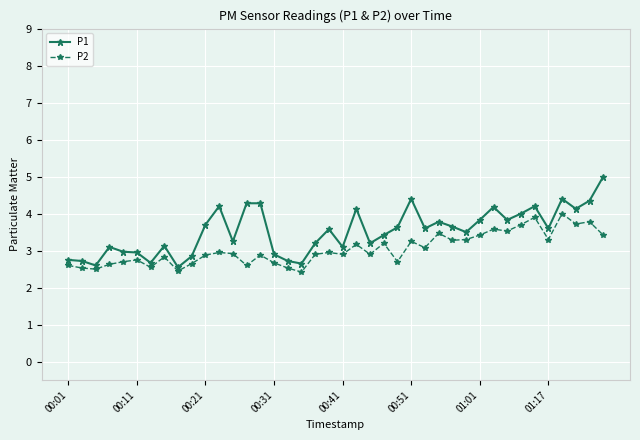

What is the greatest value displayed?

5.0